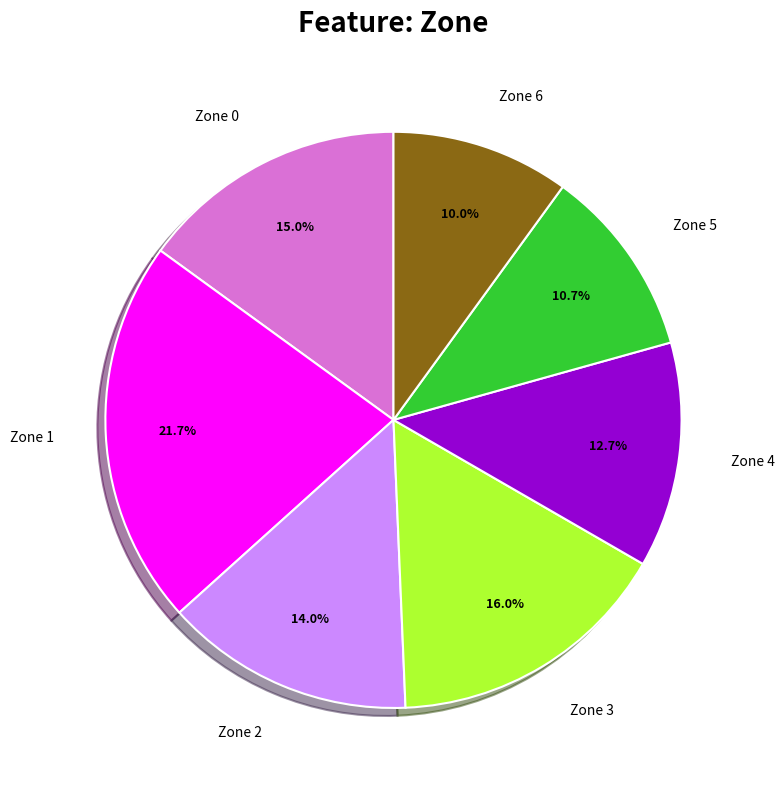

Does any single category account for the majority?

No